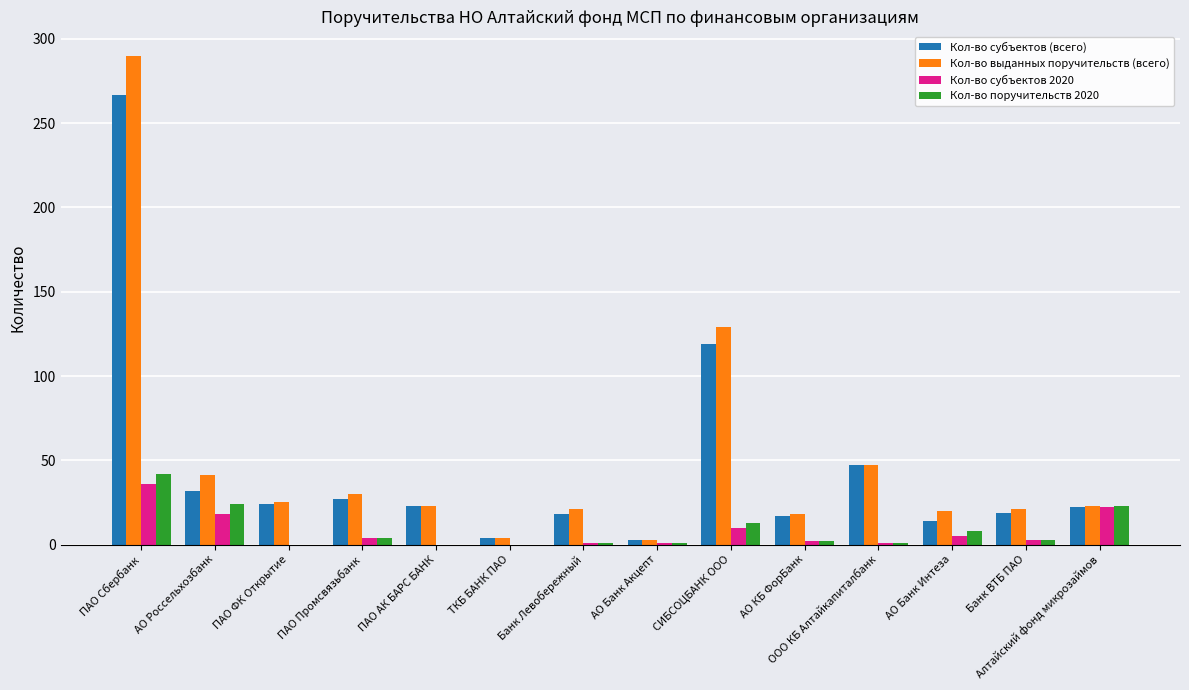

Which series changed the most between АО Россельхозбанк and АО Банк Интеза?

Кол-во выданных поручительств (всего)